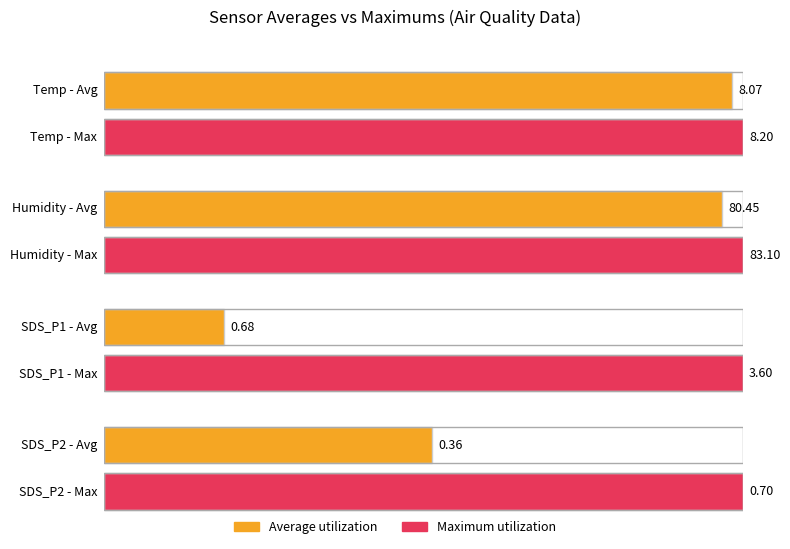

What are all the series names shown in the legend?

Average utilization, Maximum utilization